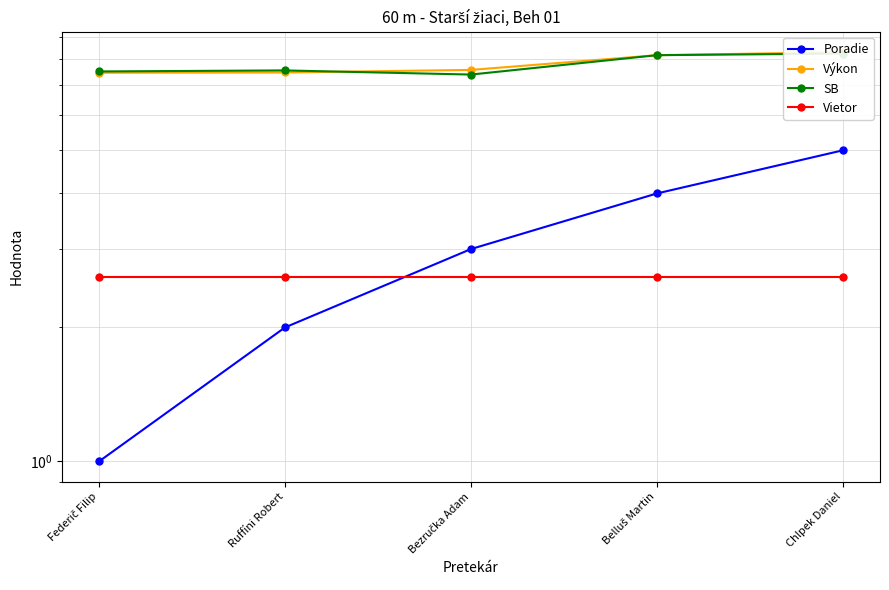

At how many categories does at least one series exceed 5?

5